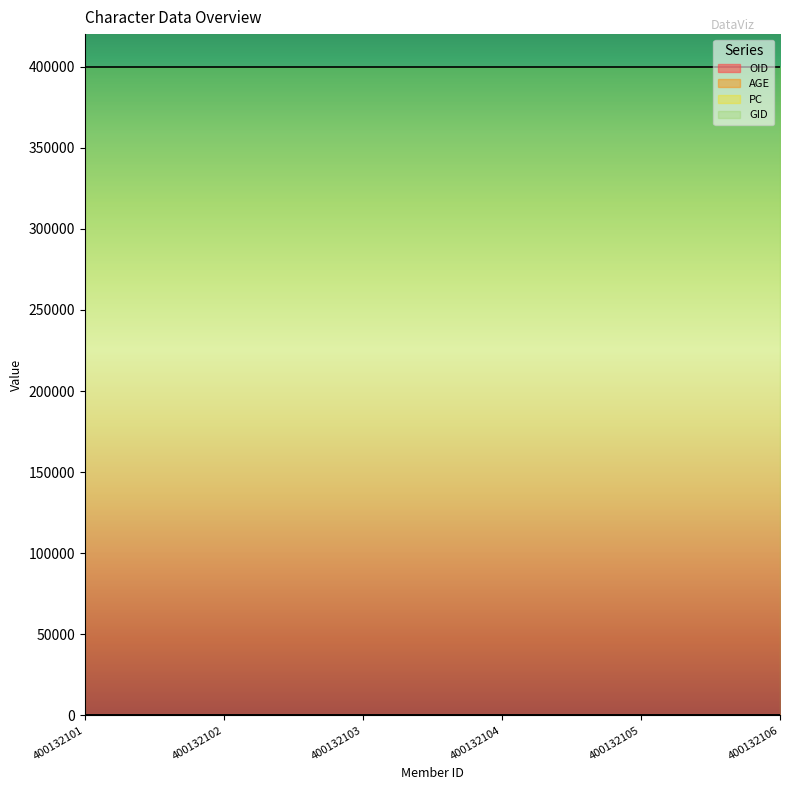

Where does the OID series first go above 104?

400132105